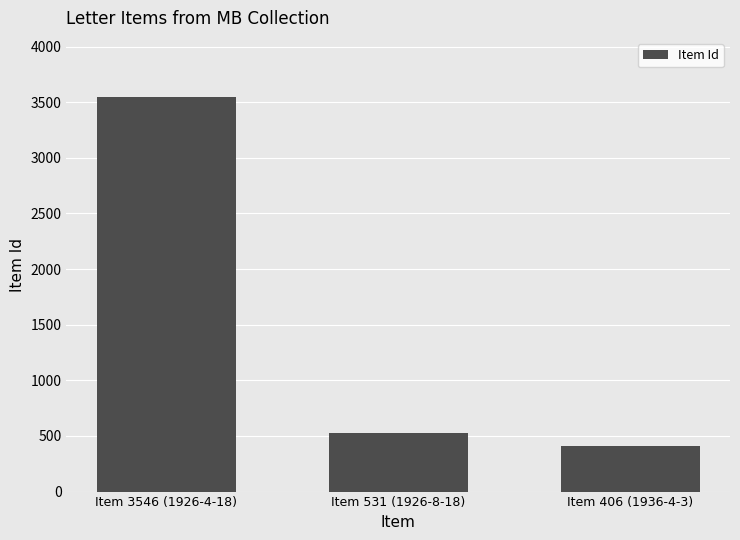

Count the number of data series in this chart.

1